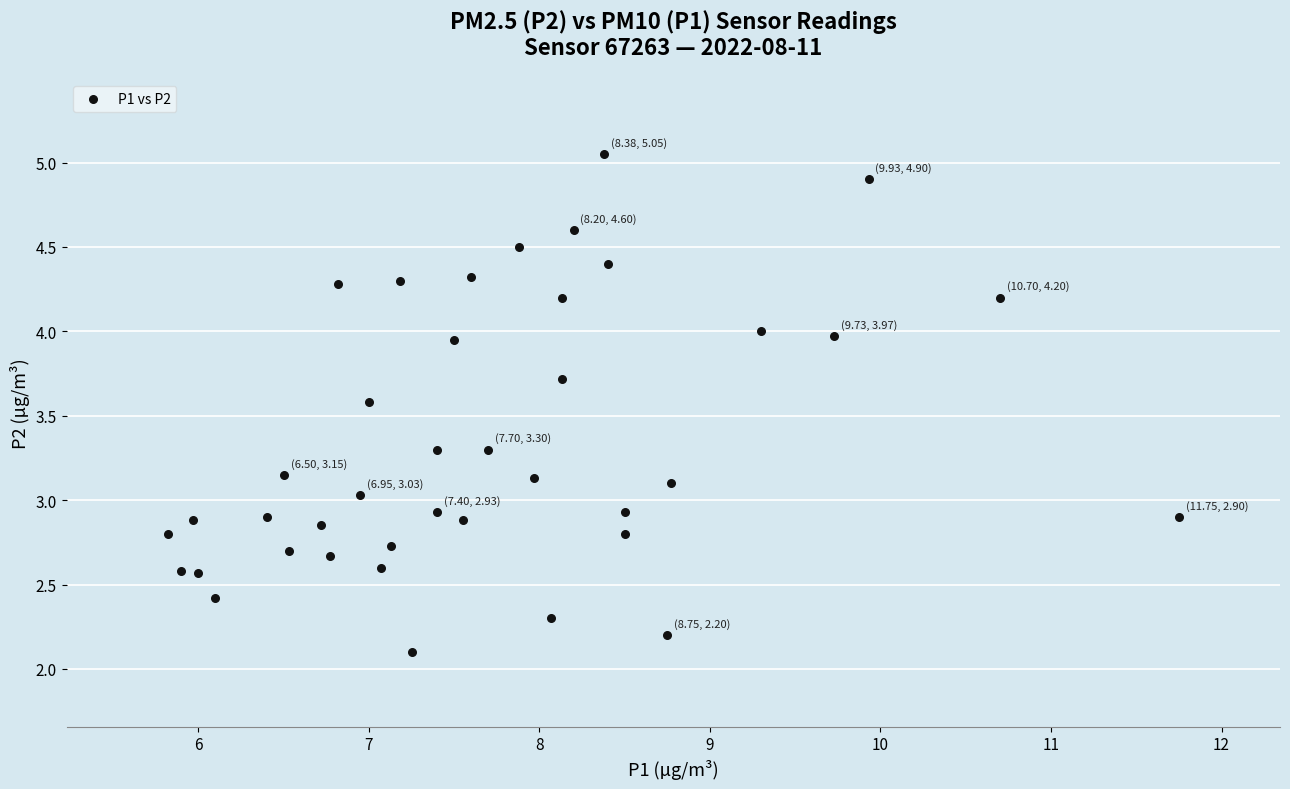

What is the range of X values (max minus min)?

5.9